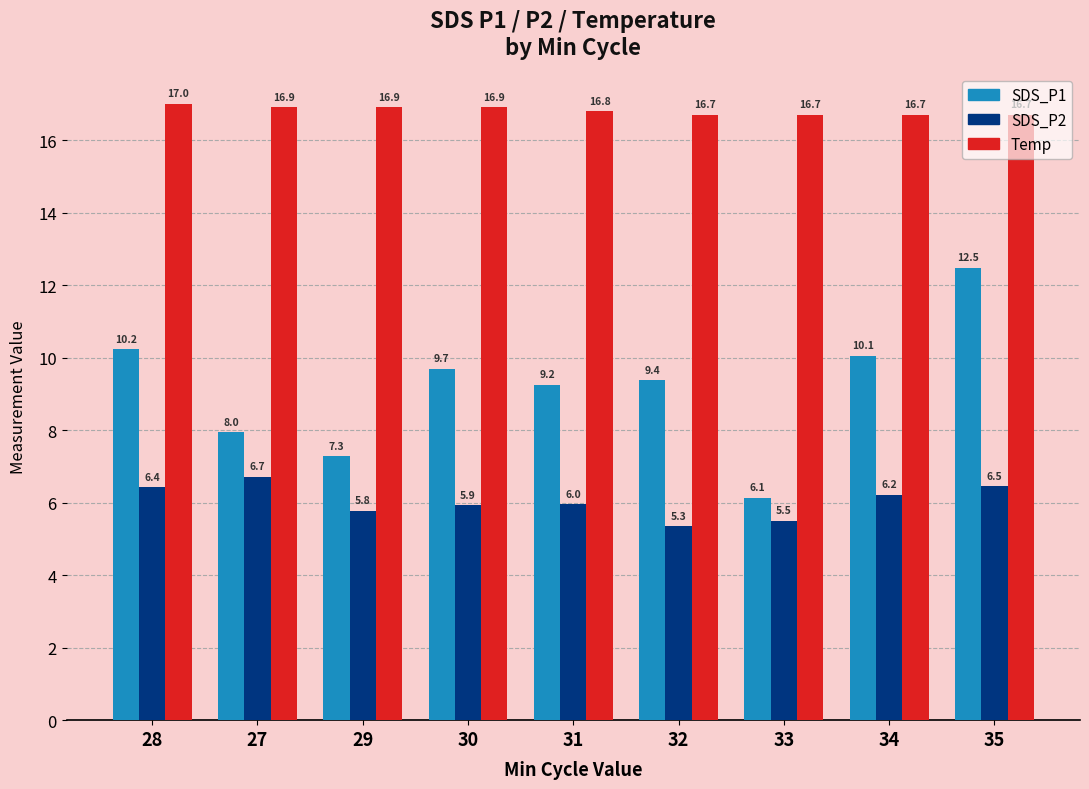

What is the label of the 9th bar from the left?

35